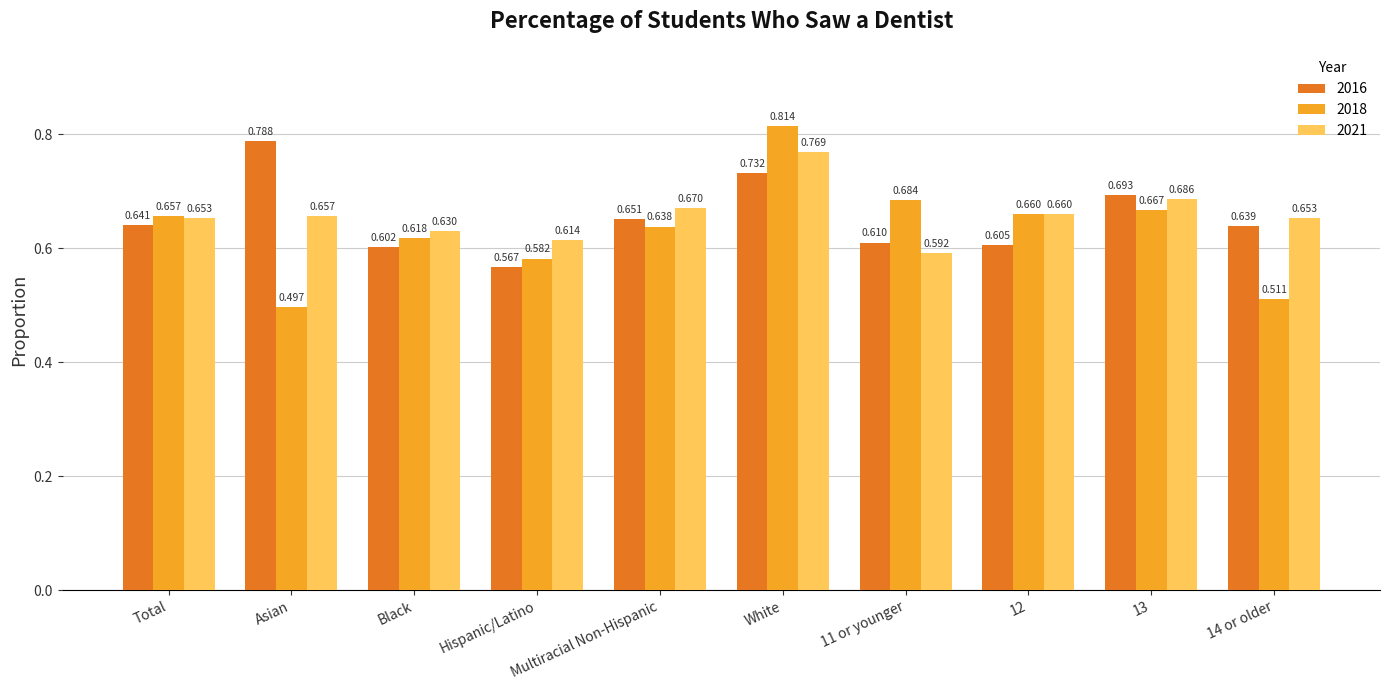

What are all the series names shown in the legend?

2016, 2018, 2021